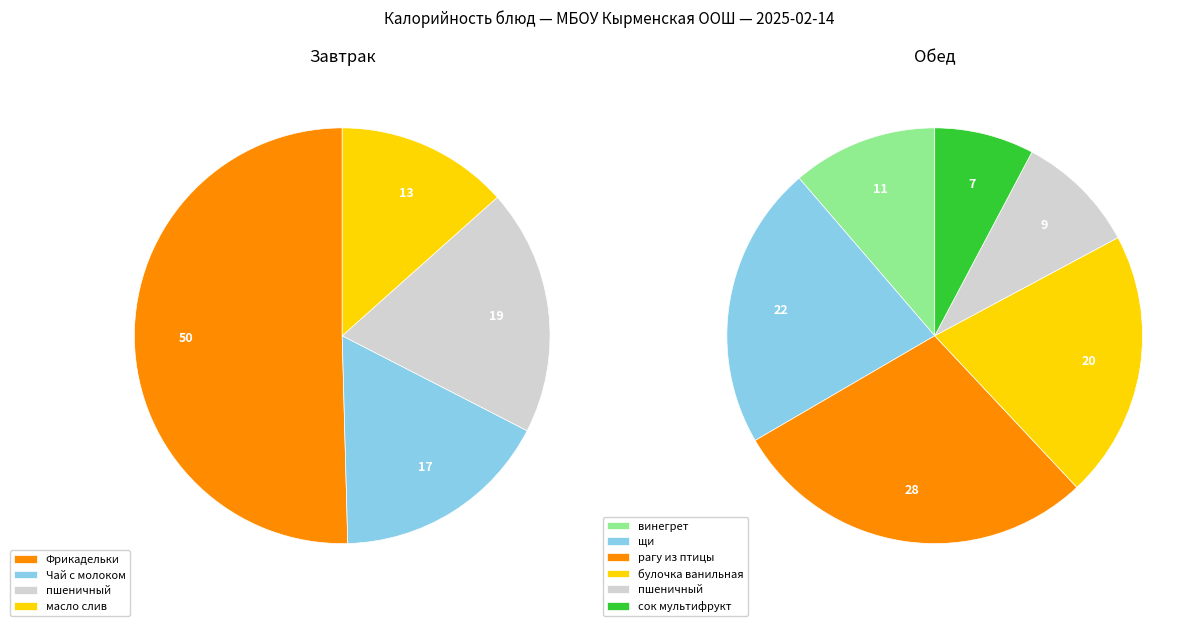

Which slice is the largest?

рагу из птицы